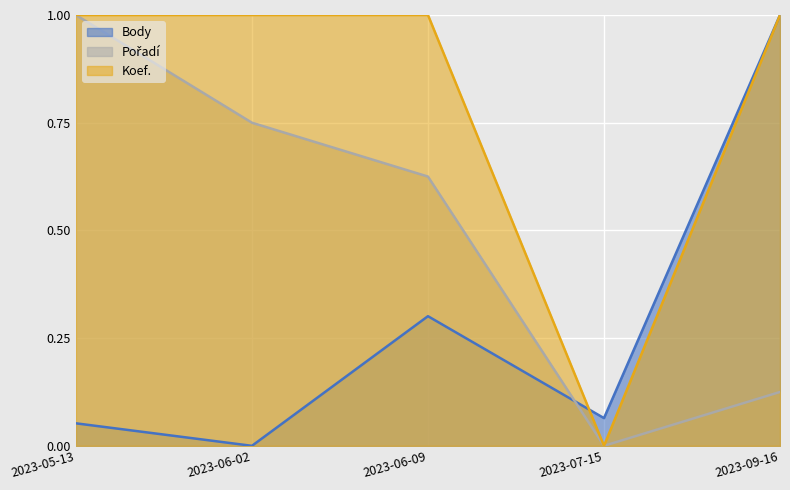

Reading left to right, transcribe all the data shown in this chart.

Body: 2023-05-13=0.1	2023-06-02=0.0	2023-06-09=0.3	2023-07-15=0.1	2023-09-16=1.0
Pořadí: 2023-05-13=1.0	2023-06-02=0.8	2023-06-09=0.6	2023-07-15=0.0	2023-09-16=0.1
Koef.: 2023-05-13=1.0	2023-06-02=1.0	2023-06-09=1.0	2023-07-15=0.0	2023-09-16=1.0